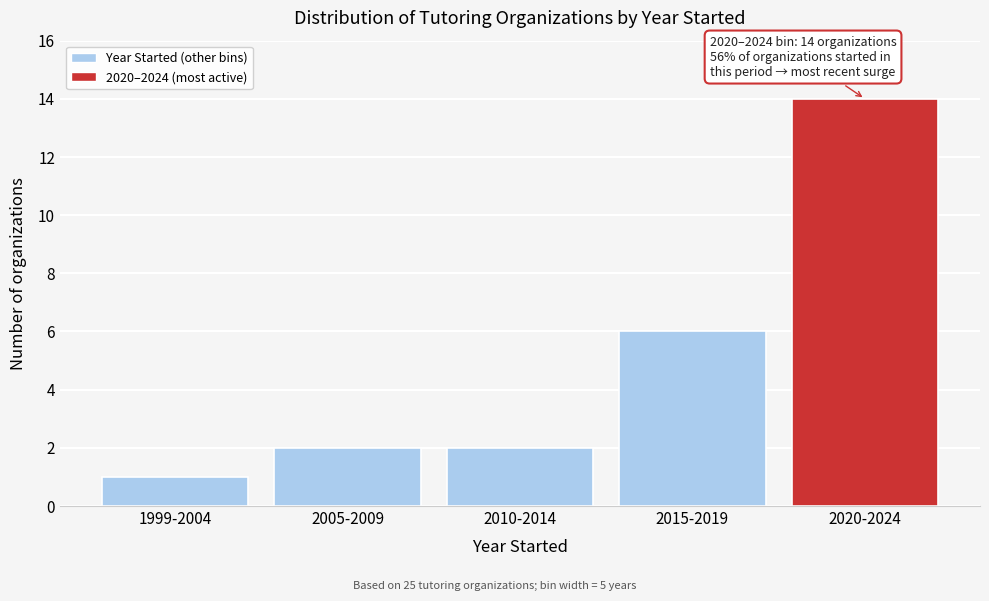

Reading right to left, what are all the values shown in this chart?

14	6	2	2	1